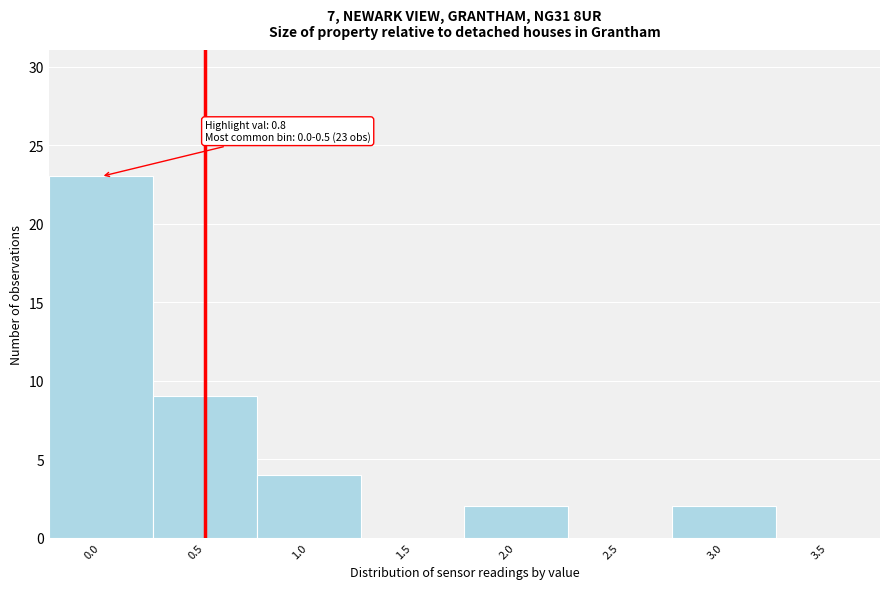

Reading left to right, extract all data points from this chart.

0.0=23	0.5=9	1.0=4	1.5=0	2.0=2	2.5=0	3.0=2	3.5=0